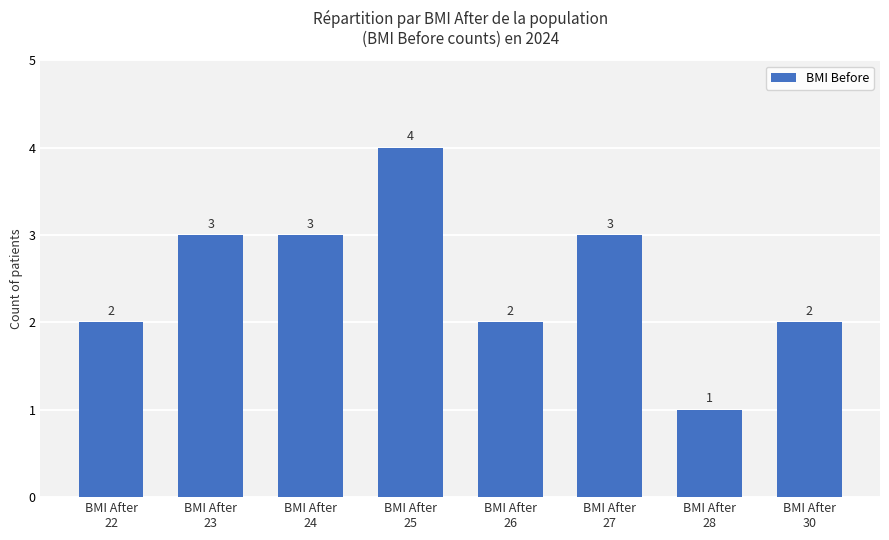

What is the smallest value displayed?

1